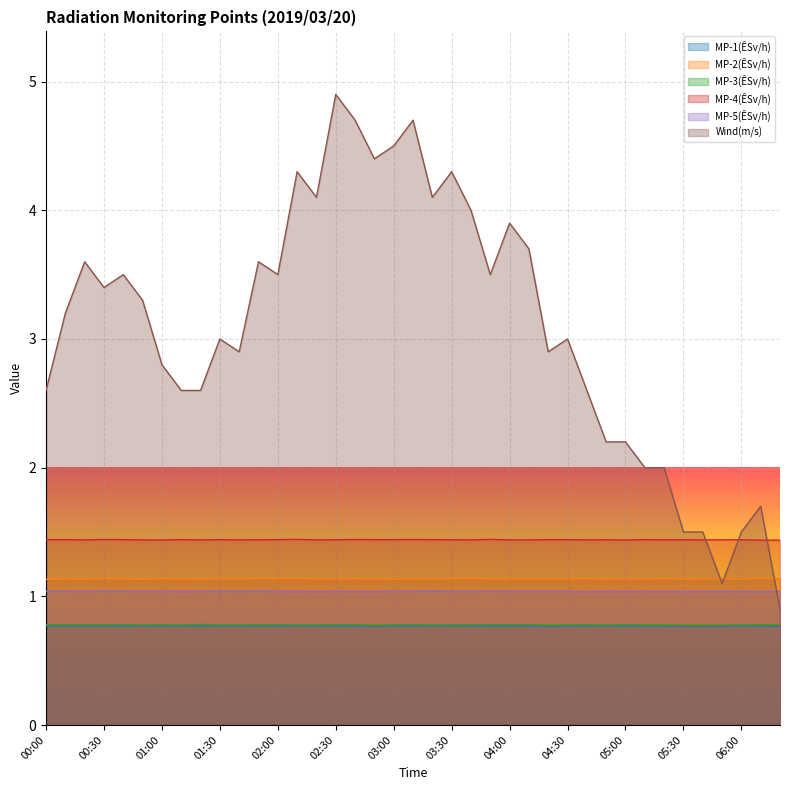

In Wind(m/s), how many points are higher than both neighbors (excluding endpoints)?

11